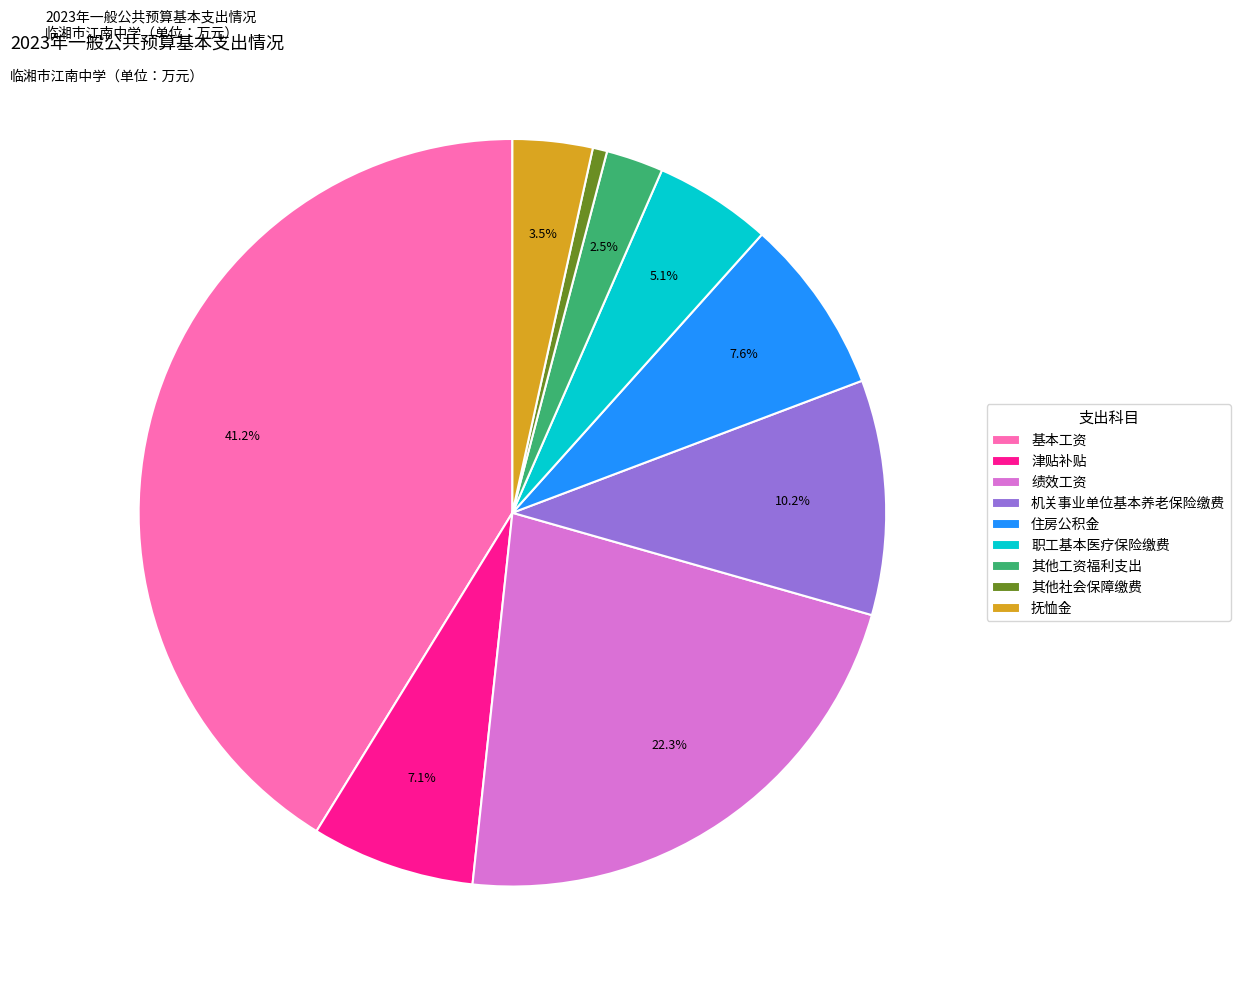

Which category has the biggest portion of the pie?

基本工资